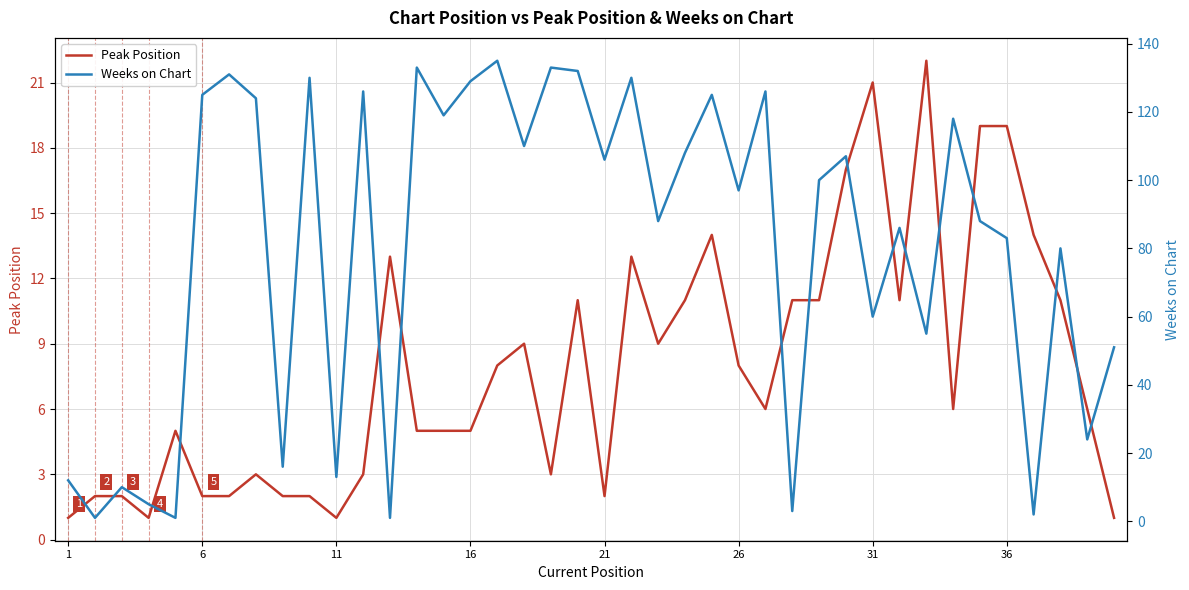

What is the highest value of the Peak Position series?

22